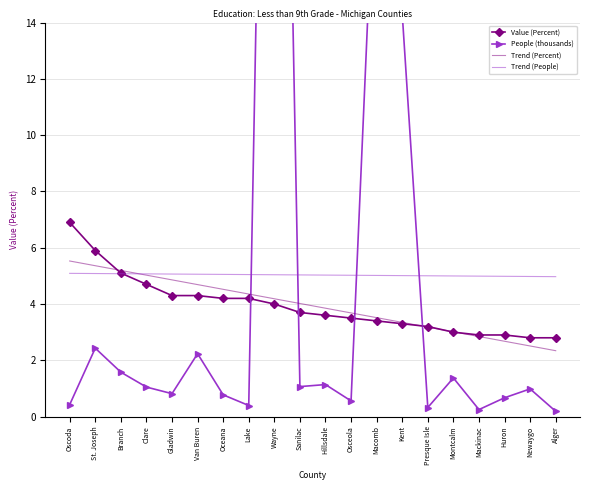

What value does the Value (Percent) series have at Presque Isle?

3.2